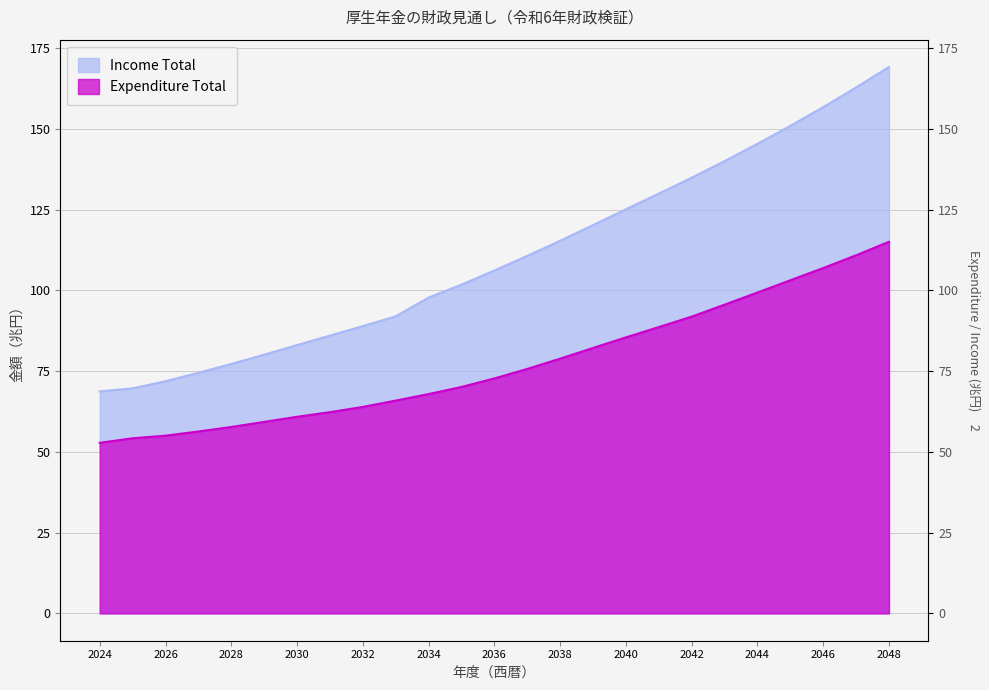

Which category has the highest value in the Expenditure Total series?

2048